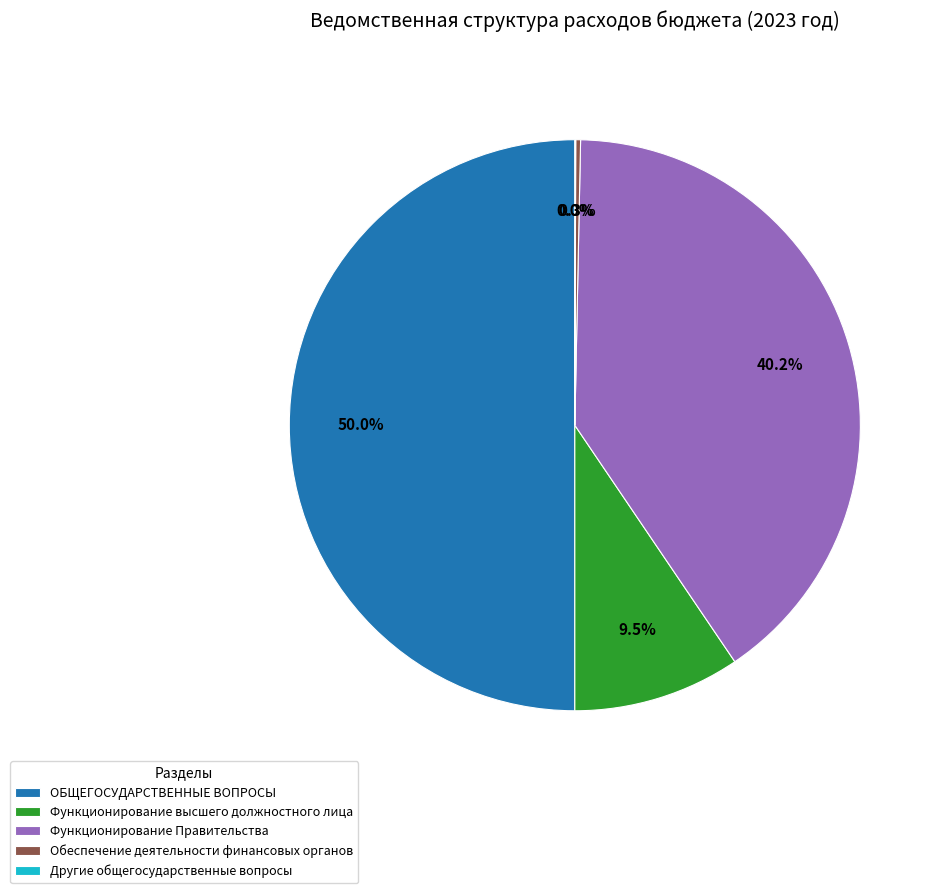

Between ОБЩЕГОСУДАРСТВЕННЫЕ ВОПРОСЫ and Функционирование Правительства, which is larger?

ОБЩЕГОСУДАРСТВЕННЫЕ ВОПРОСЫ